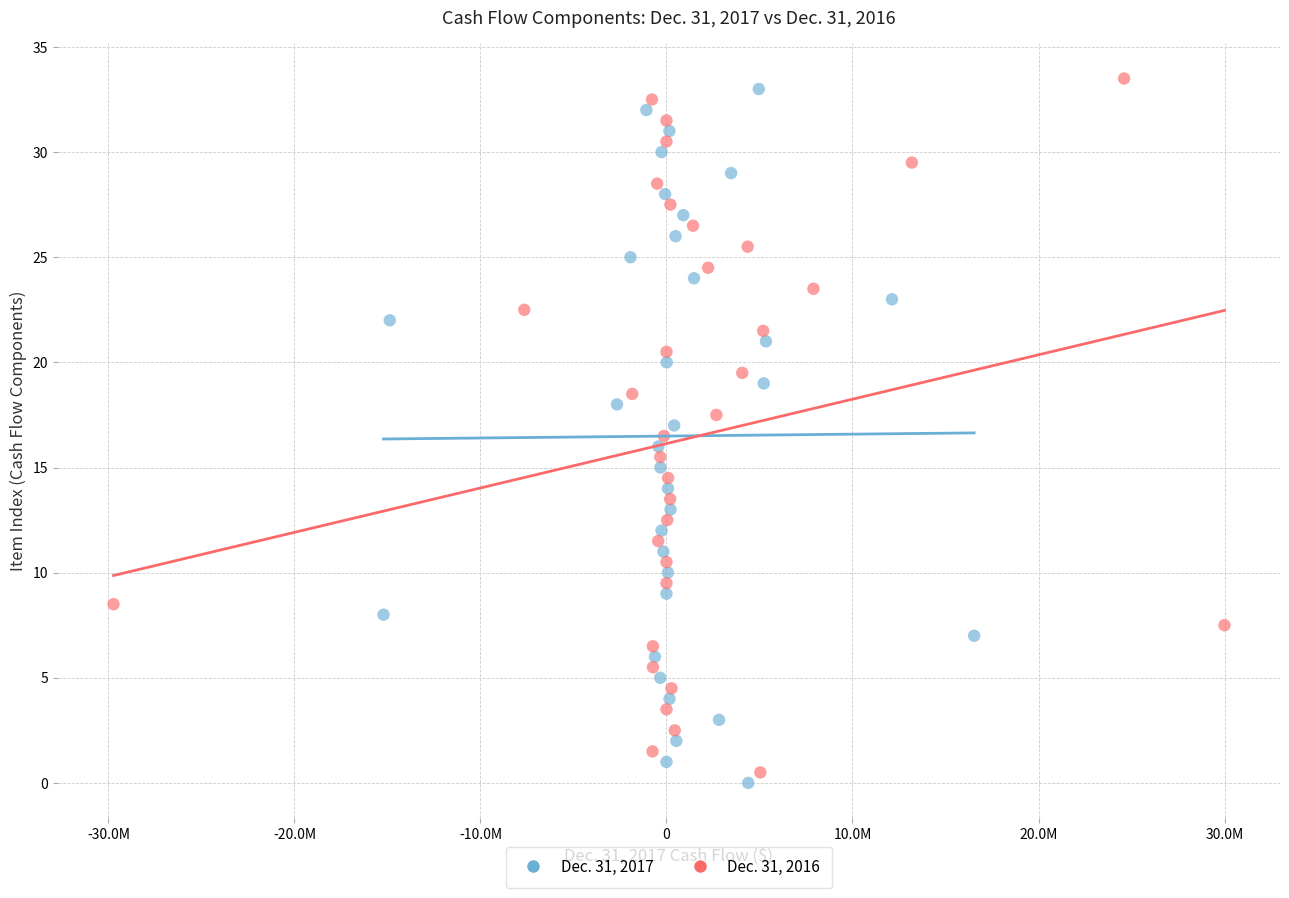

What are all the series names shown in the legend?

Dec. 31, 2017, Dec. 31, 2016